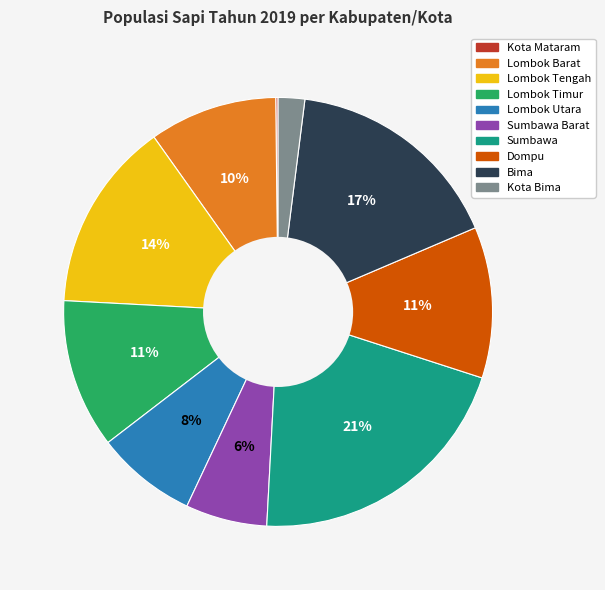

Is there a majority slice in this chart?

No